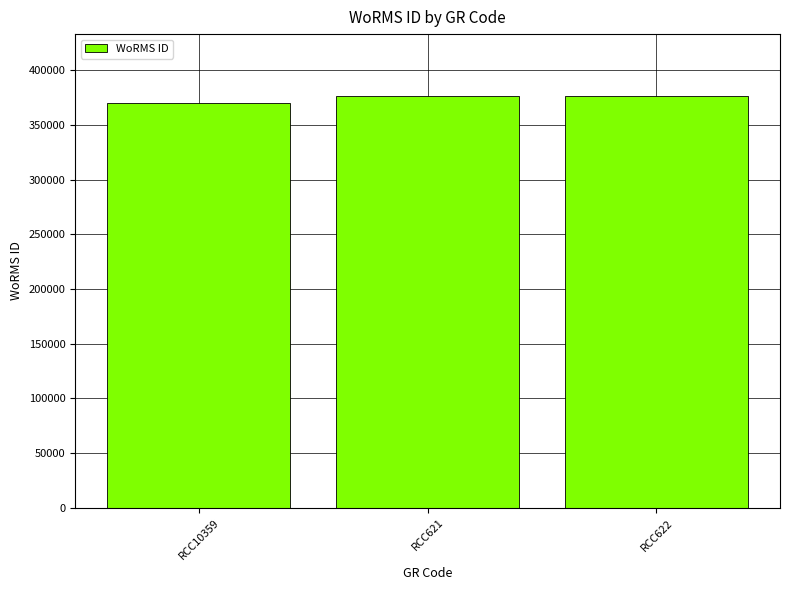

What is the change in value from RCC10359 to RCC621?

+6306